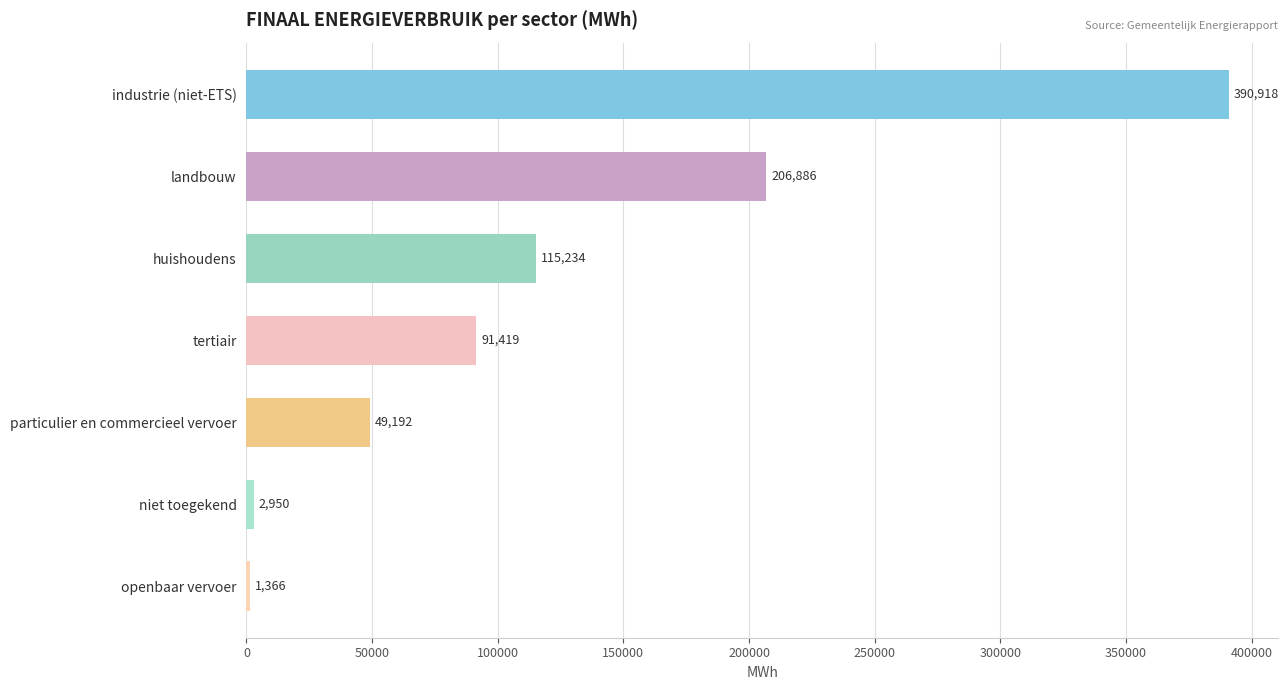

Where is the data nearest to the value 196141?

landbouw